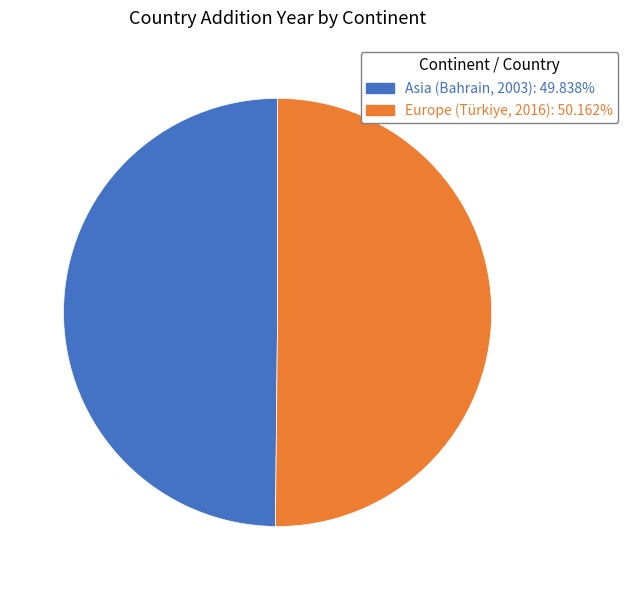

Do Europe (Türkiye, 2016): 50.162% and Asia (Bahrain, 2003): 49.838% together represent more than half of the pie?

Yes